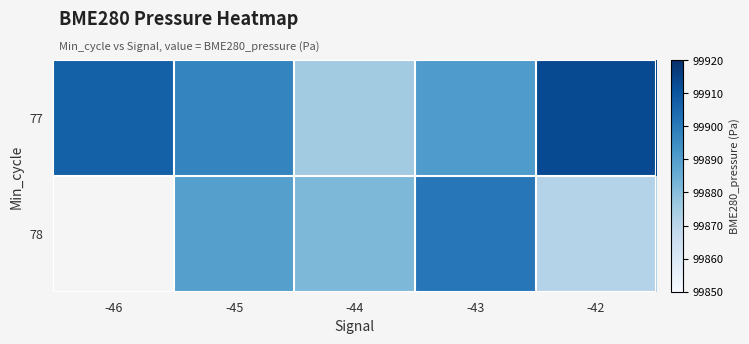

At which category is the sum across all series the highest?

-43